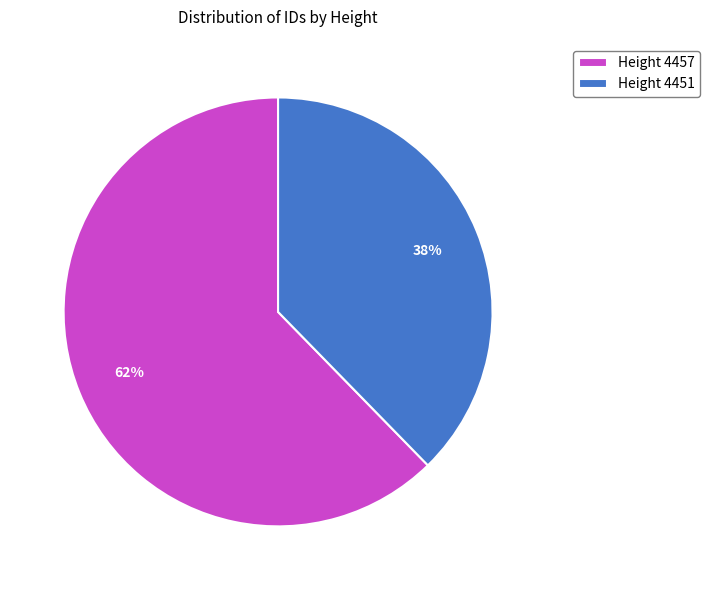

Rank the categories by value from highest to lowest.

Height 4457, Height 4451